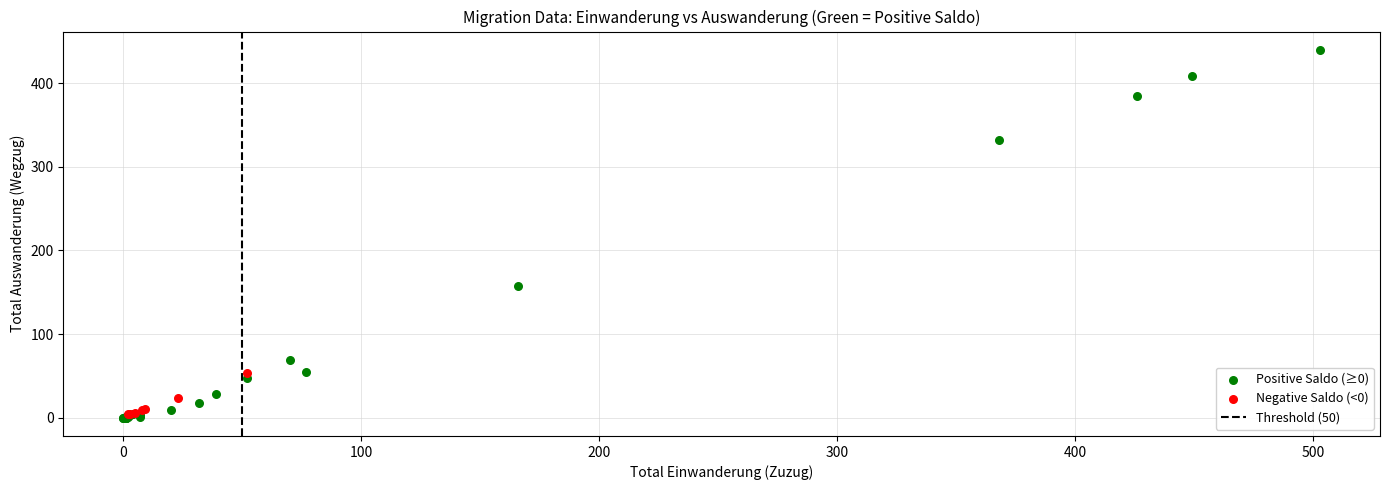

Which series contains the lowest Y value?

Positive Saldo (≥0)